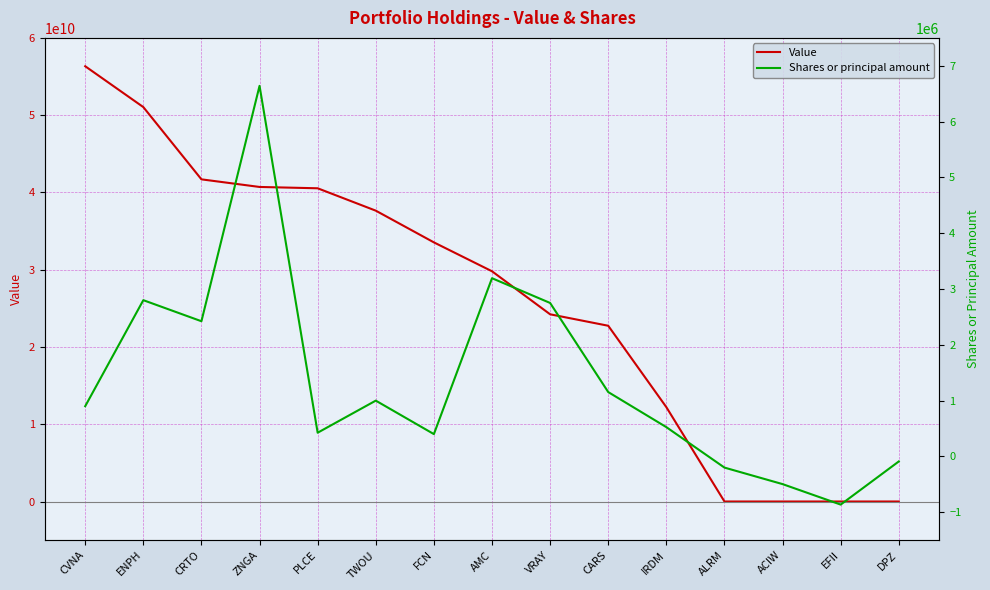

Between CRTO and TWOU, which series saw the biggest shift?

Value